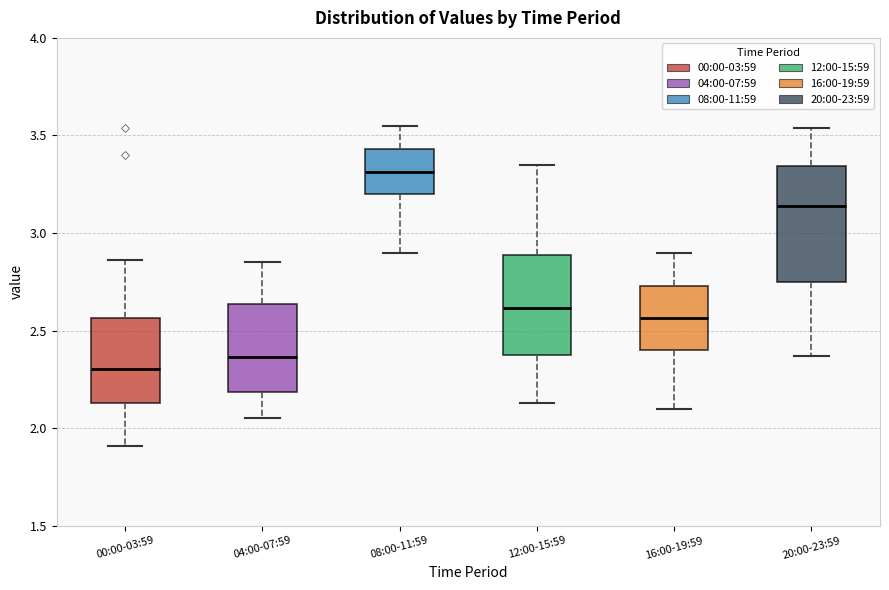

Reading left to right, read every box against the y-axis: the position of its median line, the range the box covers, and the ends of its whiskers. The values are not printed on the chart, so give them approximately, as read against the axis.

00:00-03:59: median 2.30, box 2.15 to 2.55, whiskers 1.90 to 2.85
04:00-07:59: median 2.35, box 2.20 to 2.65, whiskers 2.05 to 2.85
08:00-11:59: median 3.30, box 3.20 to 3.45, whiskers 2.90 to 3.55
12:00-15:59: median 2.60, box 2.35 to 2.90, whiskers 2.15 to 3.35
16:00-19:59: median 2.55, box 2.40 to 2.75, whiskers 2.10 to 2.90
20:00-23:59: median 3.15, box 2.75 to 3.35, whiskers 2.35 to 3.55